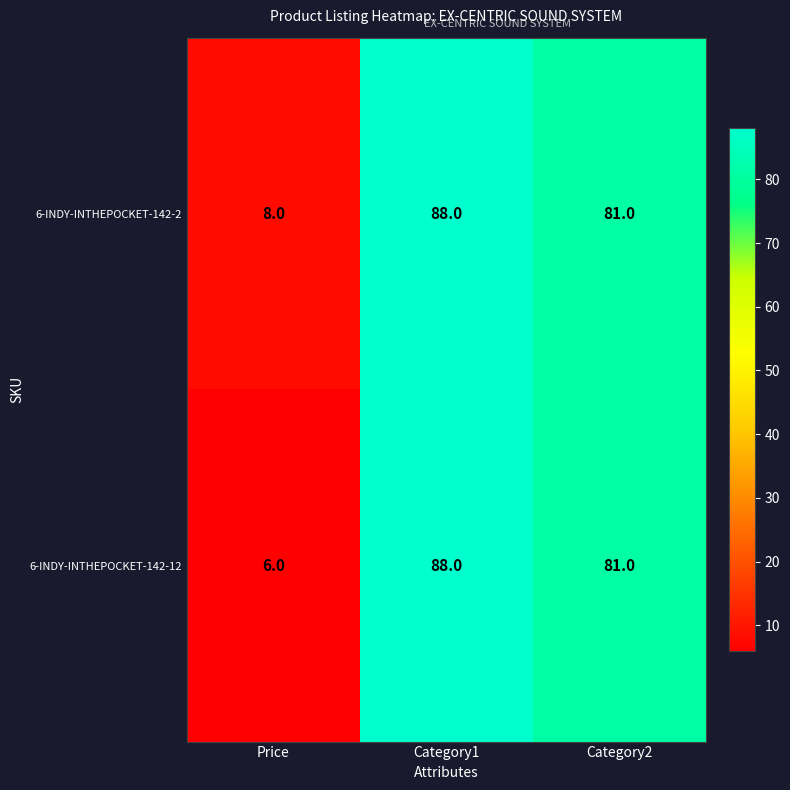

At which label is 6-INDY-INTHEPOCKET-142-12 closest to 47?

Category2